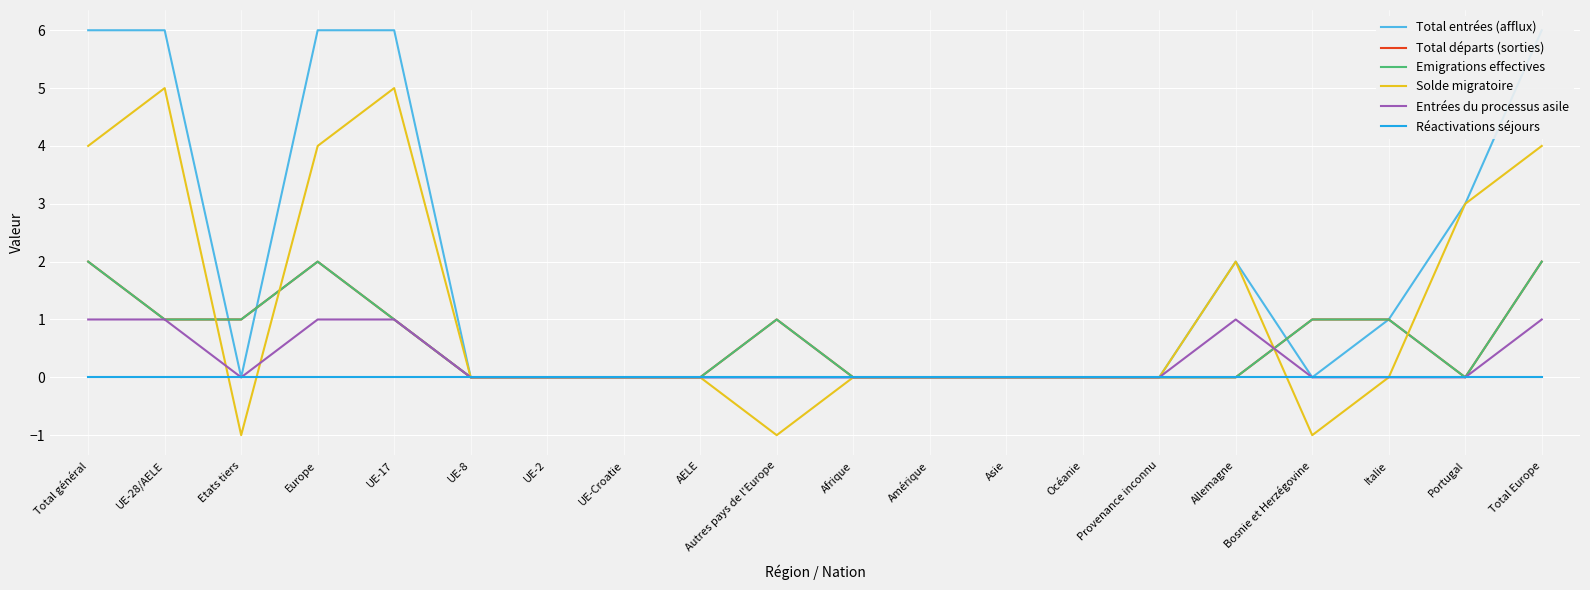

What is the average value of the Solde migratoire series?

1